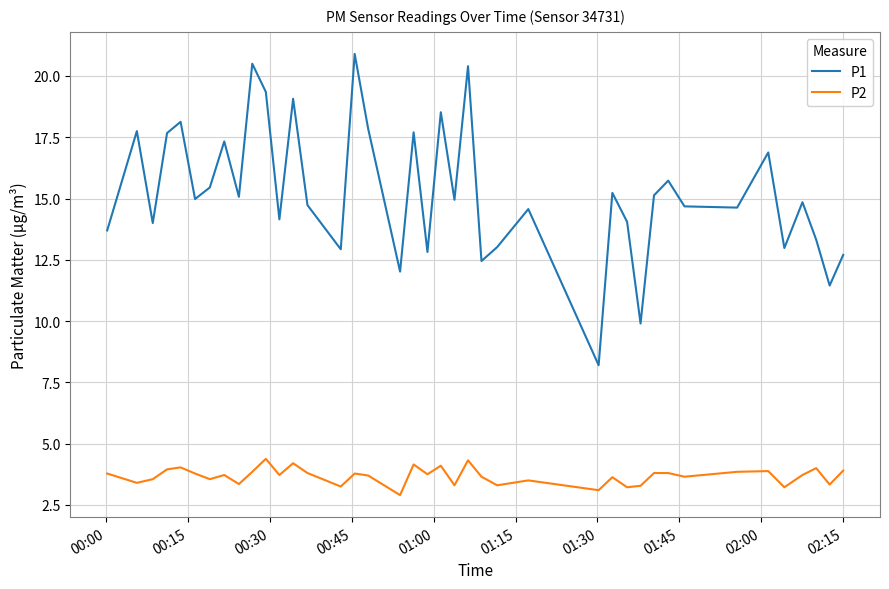

Which series has the widest spread of values?

P1